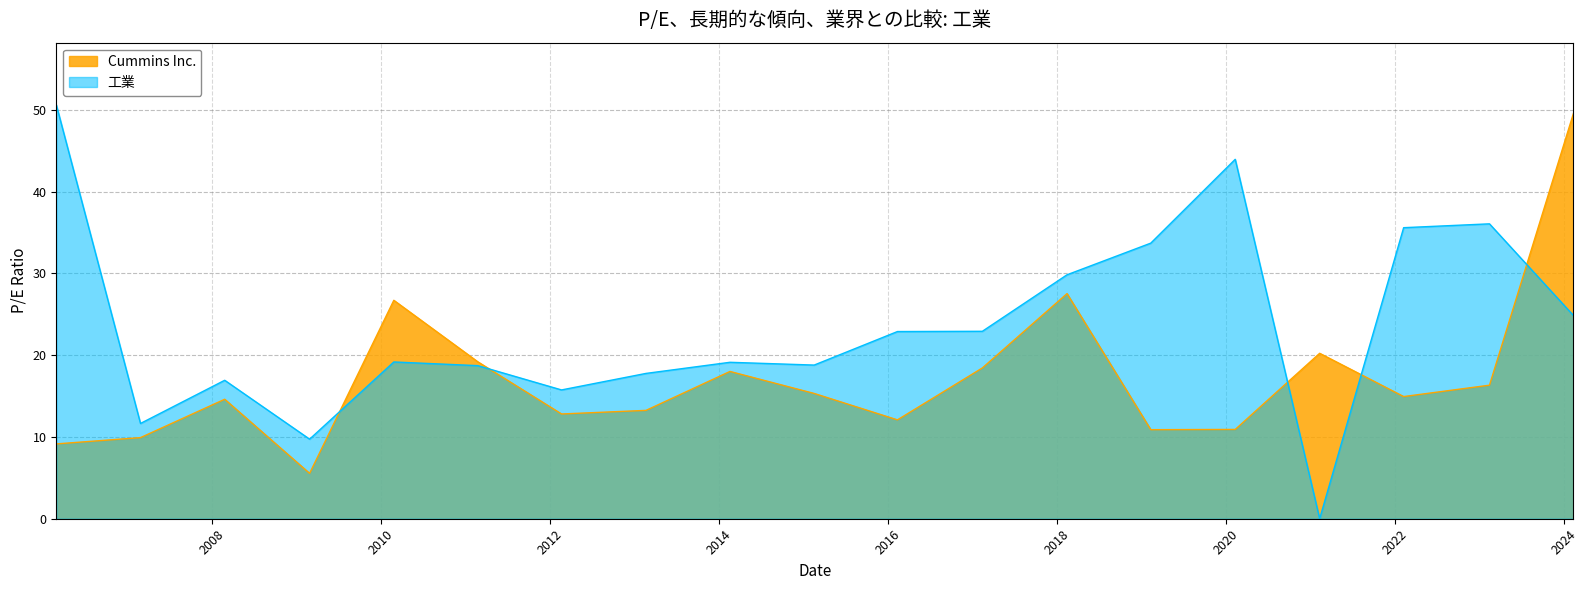

What is the sum of the 工業 values at 2015-02-17 and 2011-02-24?

37.5